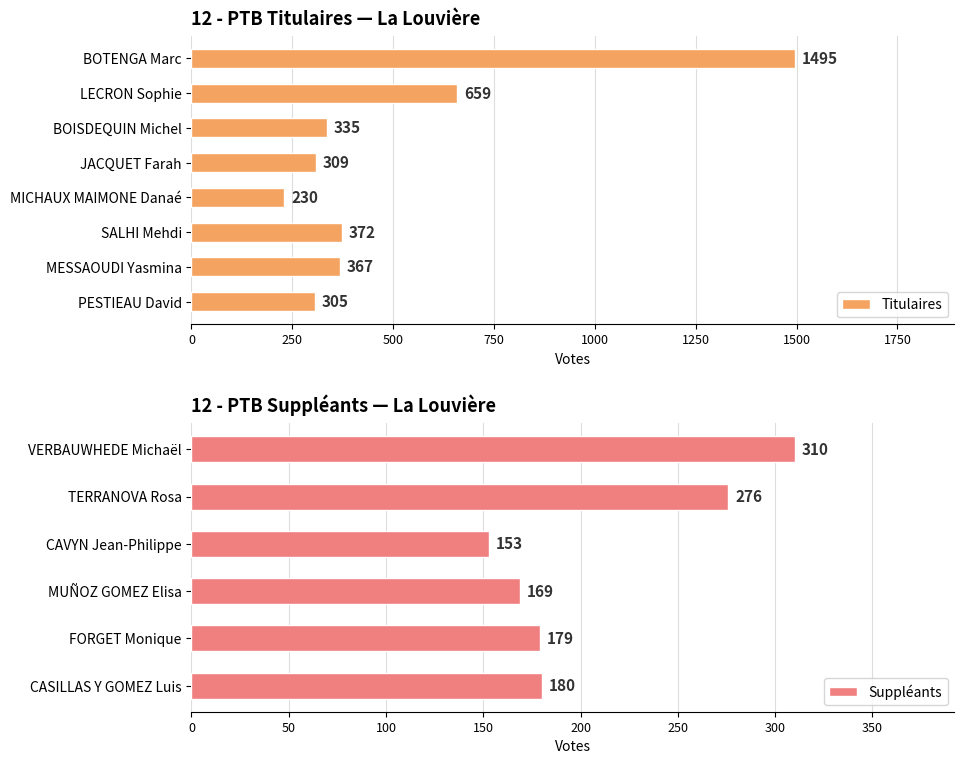

What is the approximate value at PESTIEAU David?

305